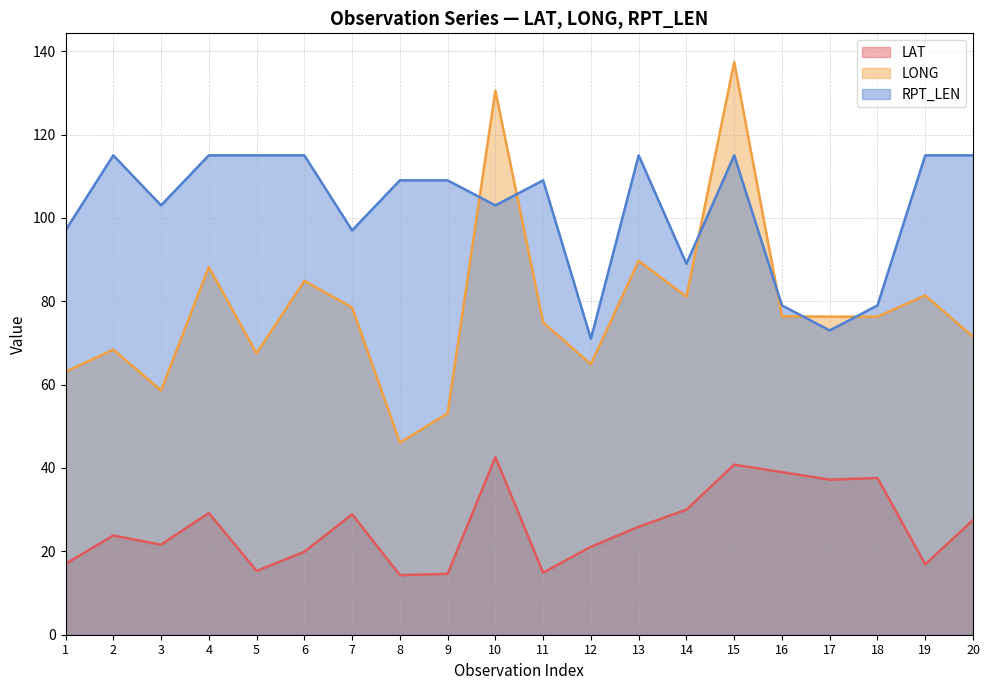

What is the maximum value shown in the chart?

137.4